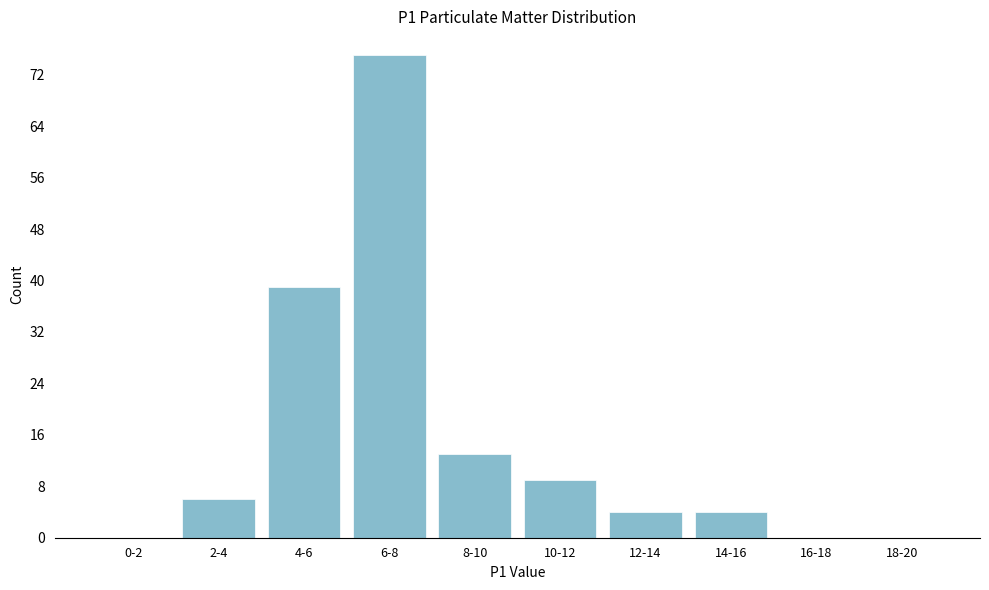

Reading right to left, what are all the values shown in this chart?

18-20=0	16-18=0	14-16=4	12-14=4	10-12=9	8-10=13	6-8=75	4-6=39	2-4=6	0-2=0